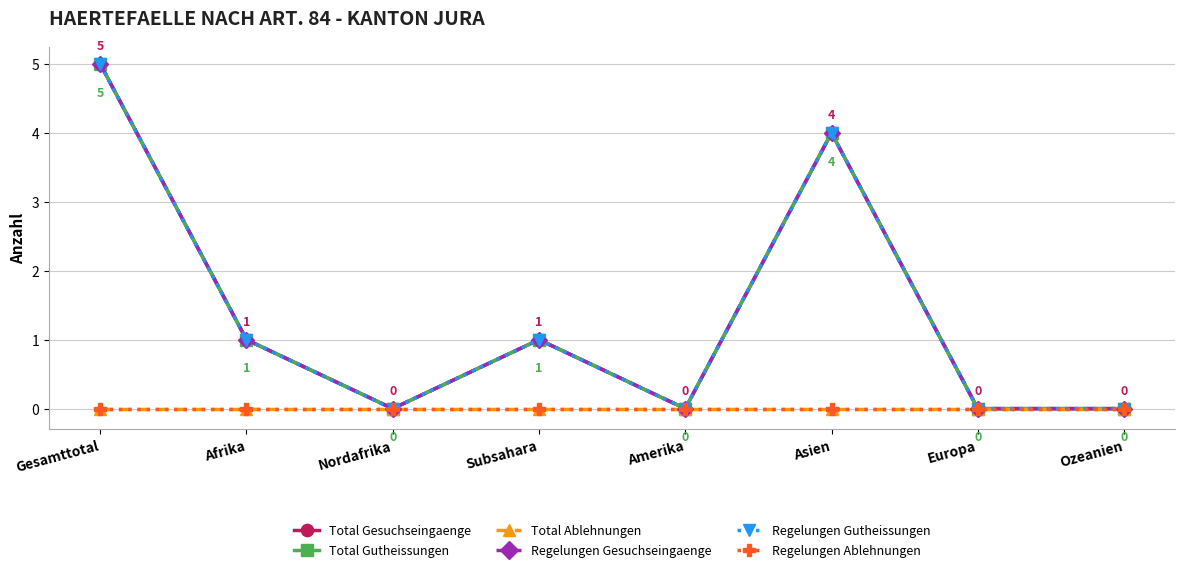

At which label is Regelungen Gesuchseingaenge closest to 2?

Afrika